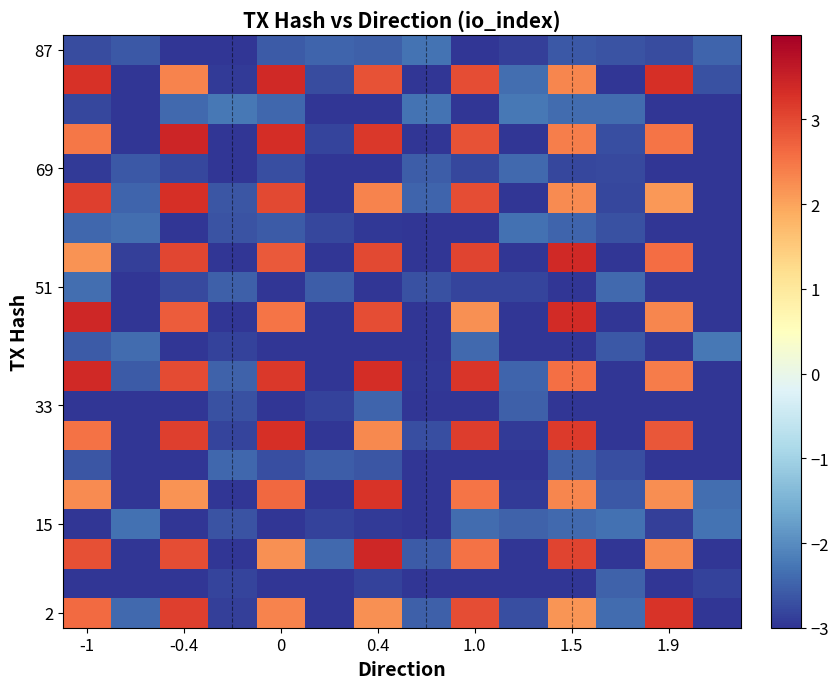

At how many categories does at least one series exceed 0?

7